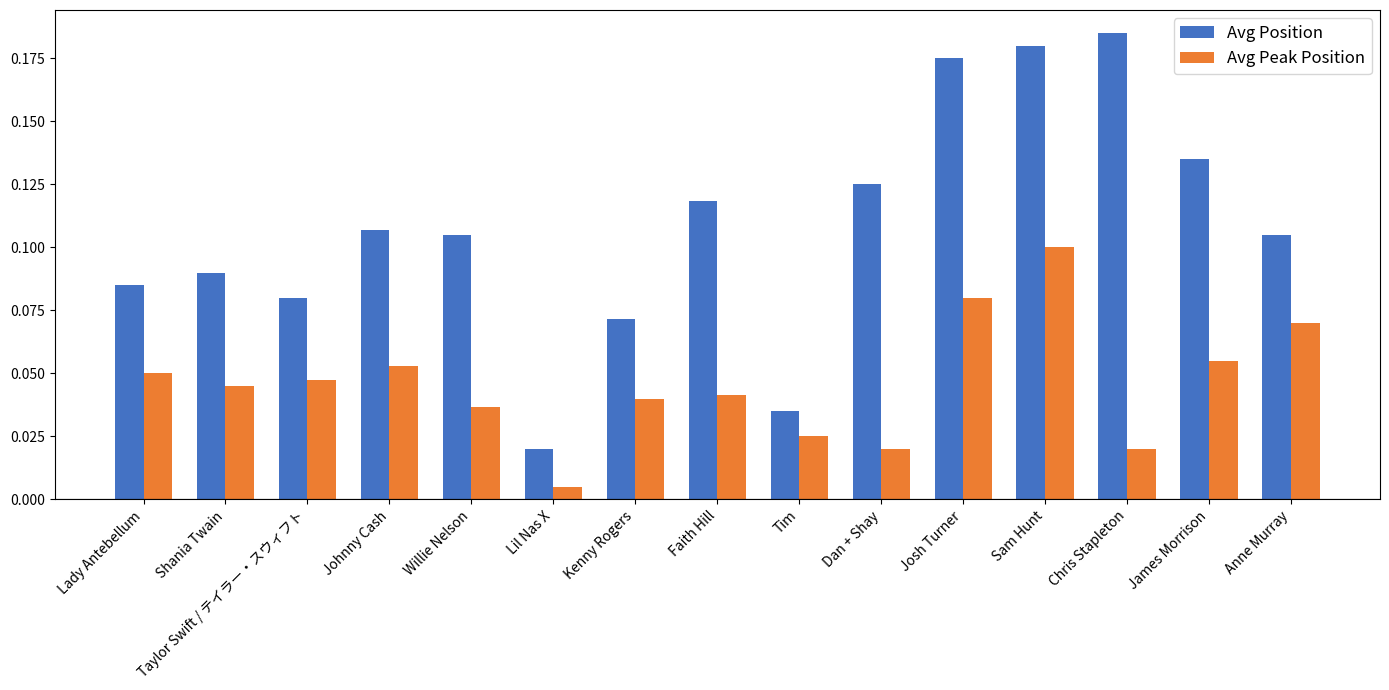

How many bars are there in total?

30